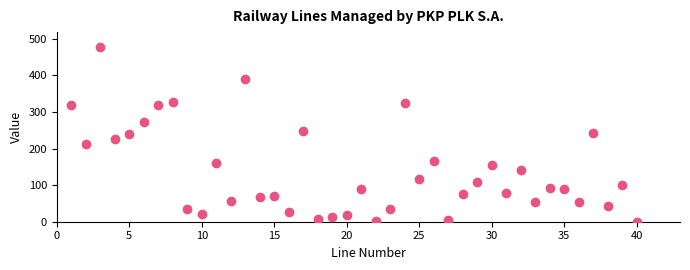

What is the range of Y values (max minus min)?

478.1